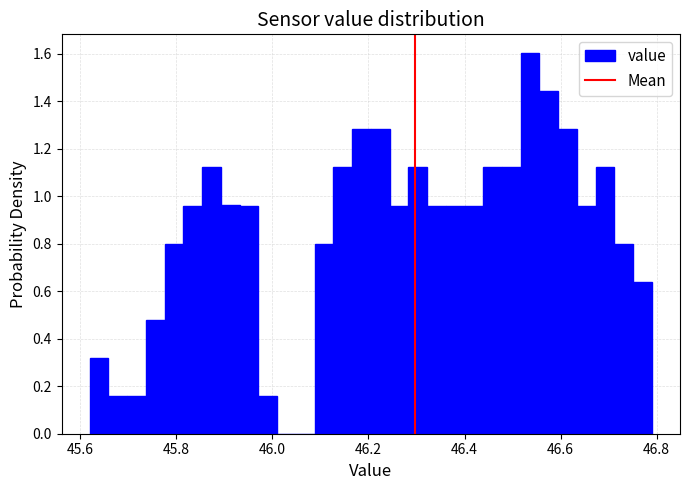

Read against the x-axis, roughly where is the centre of the tallest bar?

46.54